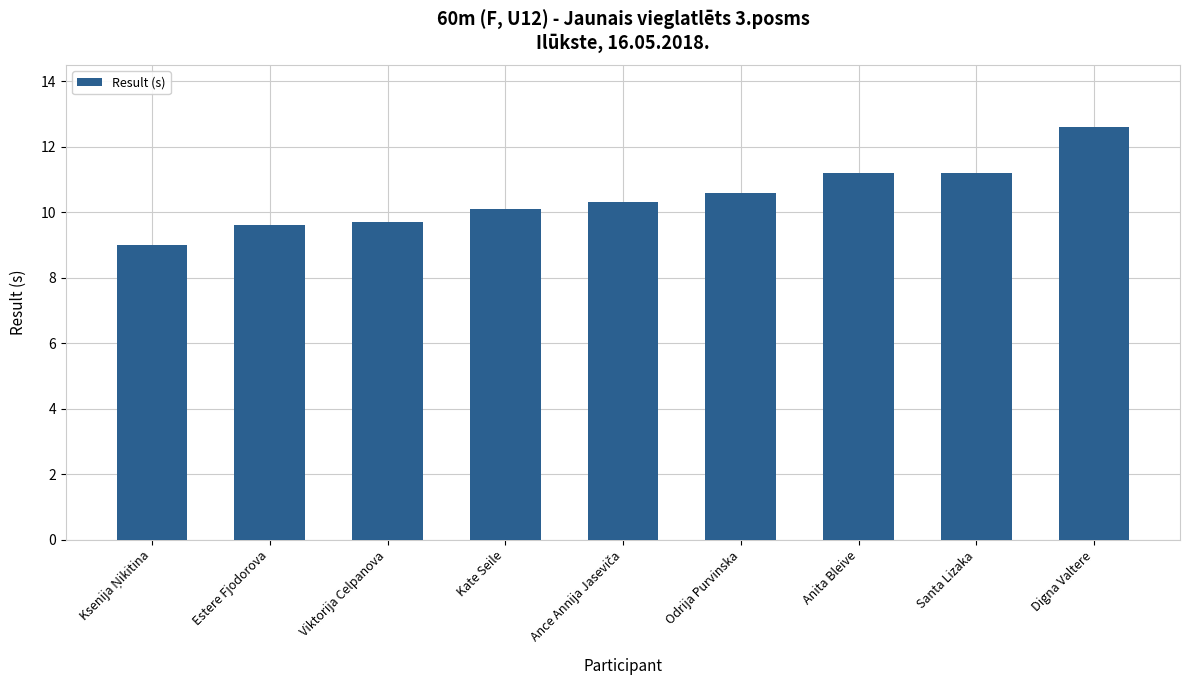

What is the sum of all values?

94.3